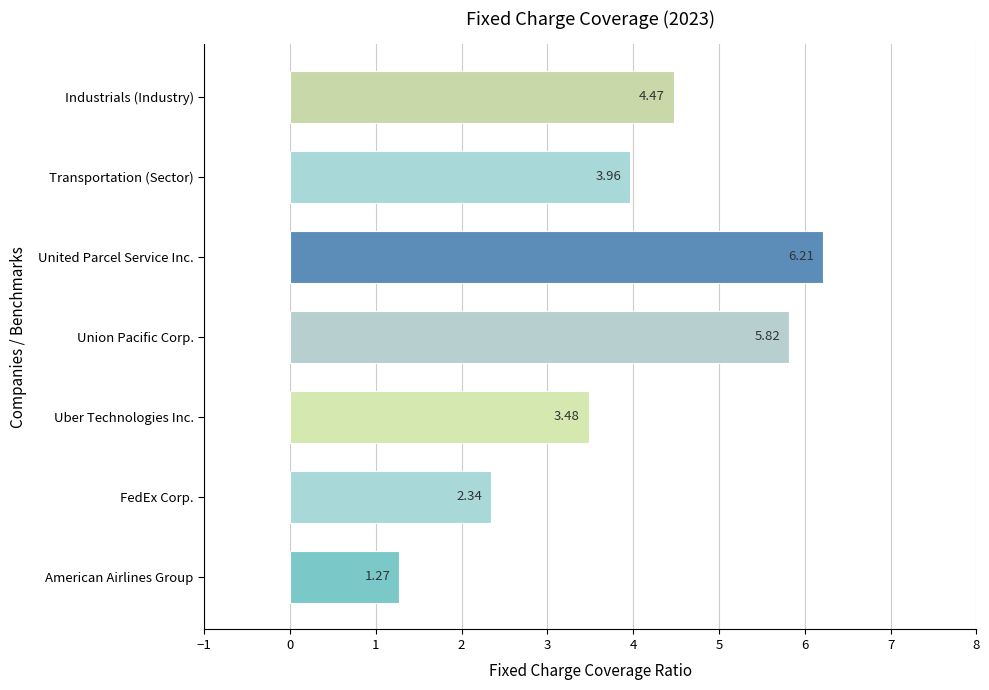

Which label corresponds to the smallest value in the chart?

American Airlines Group